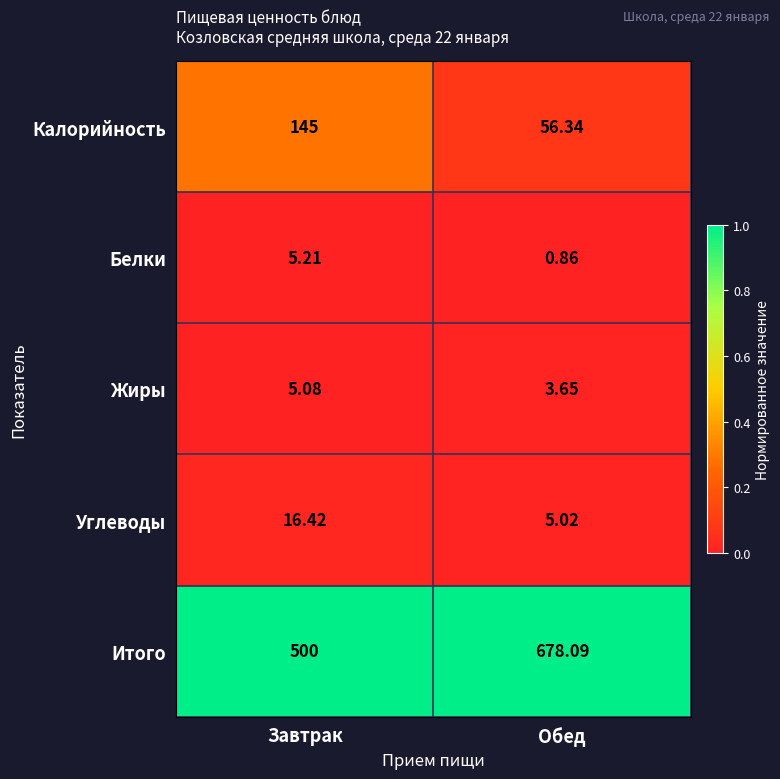

Where is Жиры nearest to the value 4?

Обед